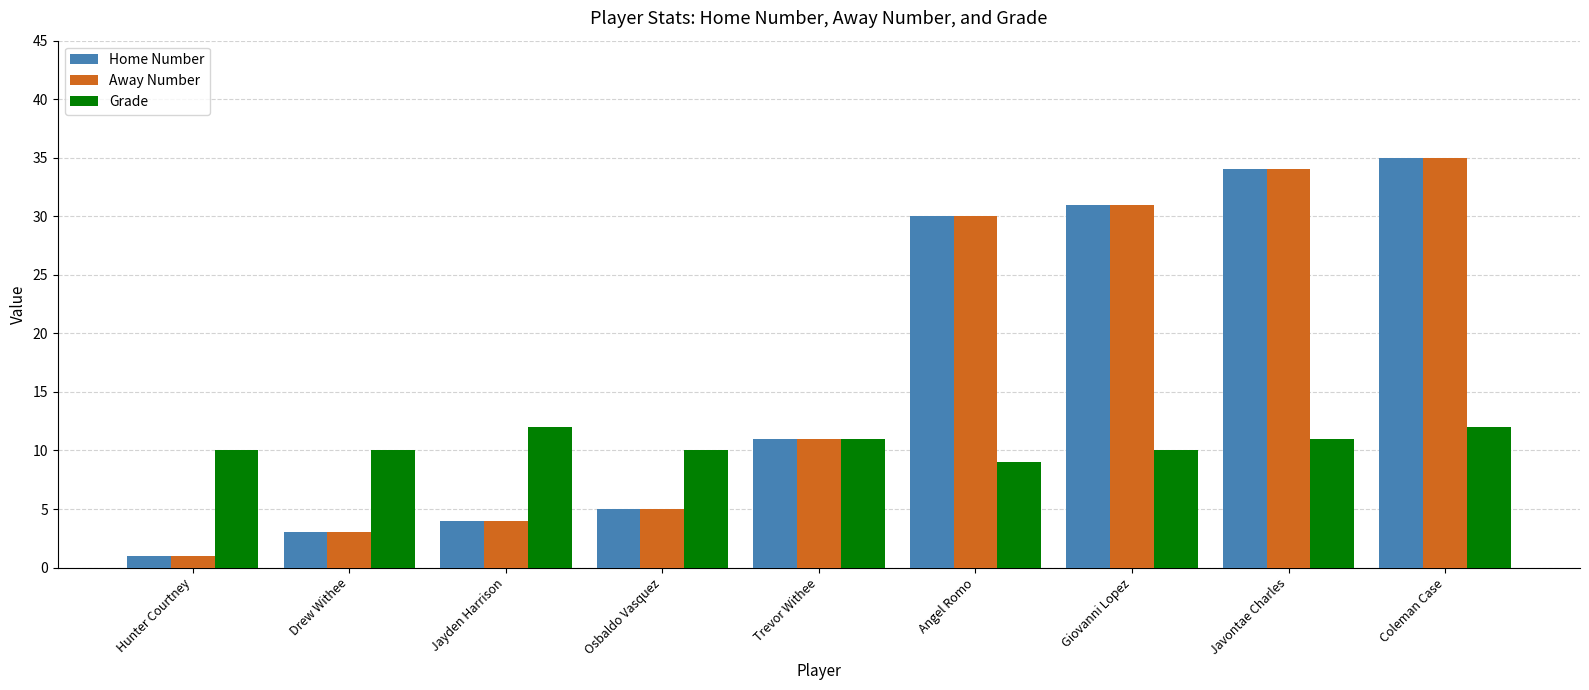

Which category has the highest value in the Away Number series?

Coleman Case